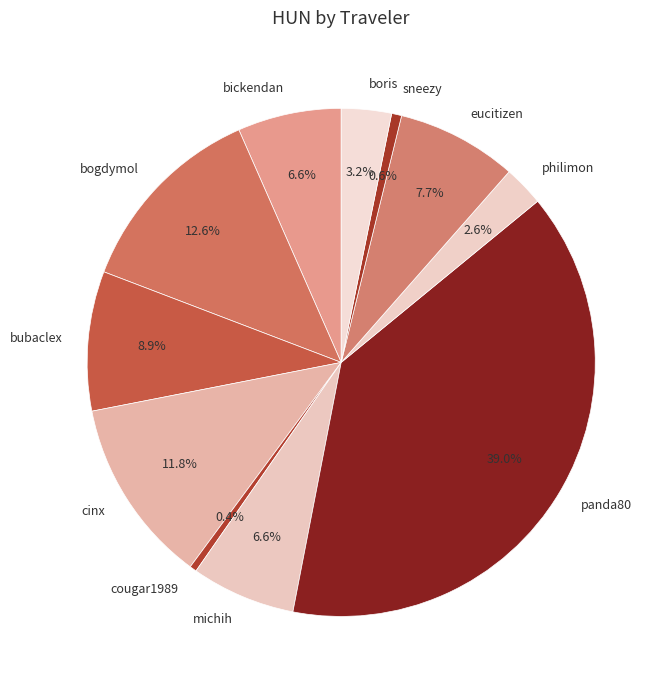

Is cougar1989 the majority of the pie?

No